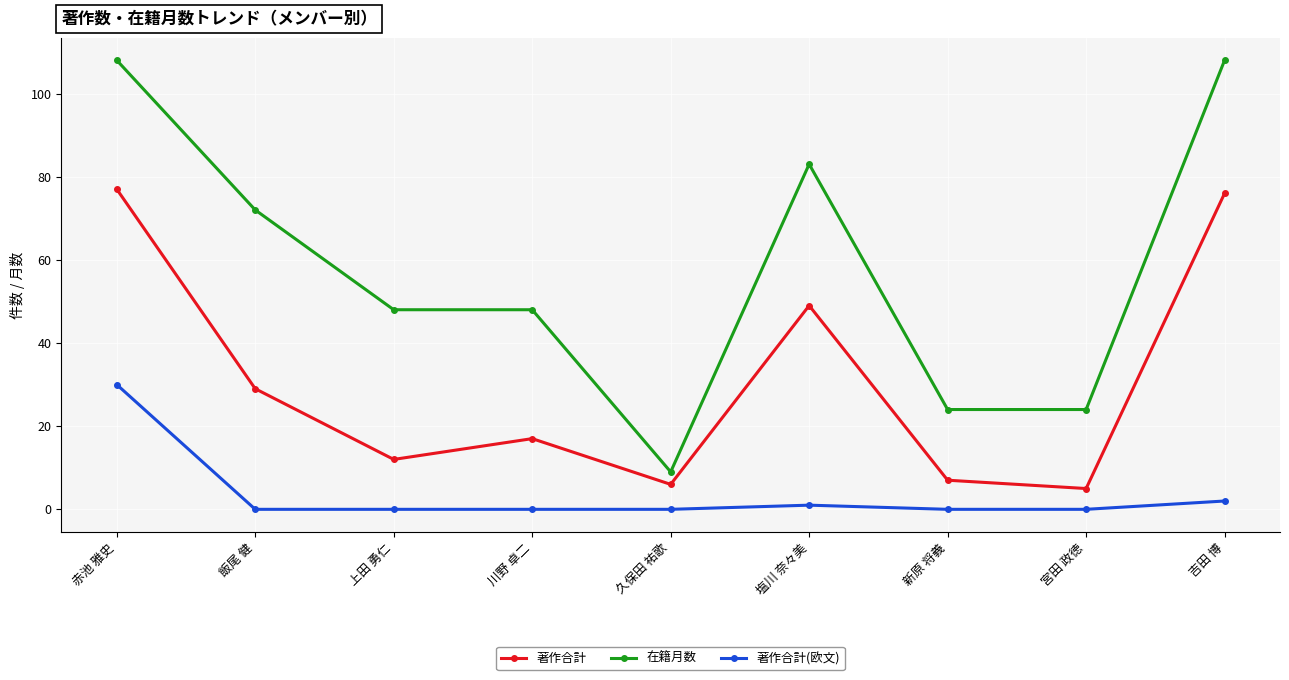

What is the label of the 1st point from the right?

吉田 博